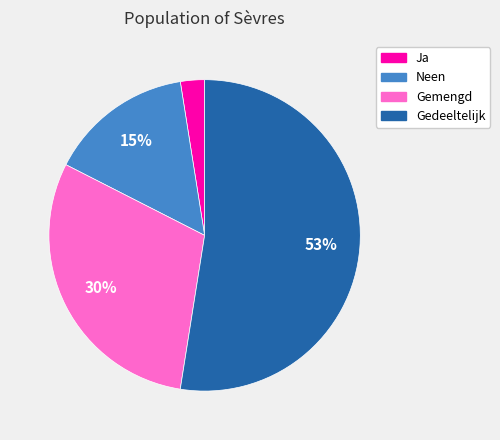

What is the largest slice in the pie chart?

Gedeeltelijk